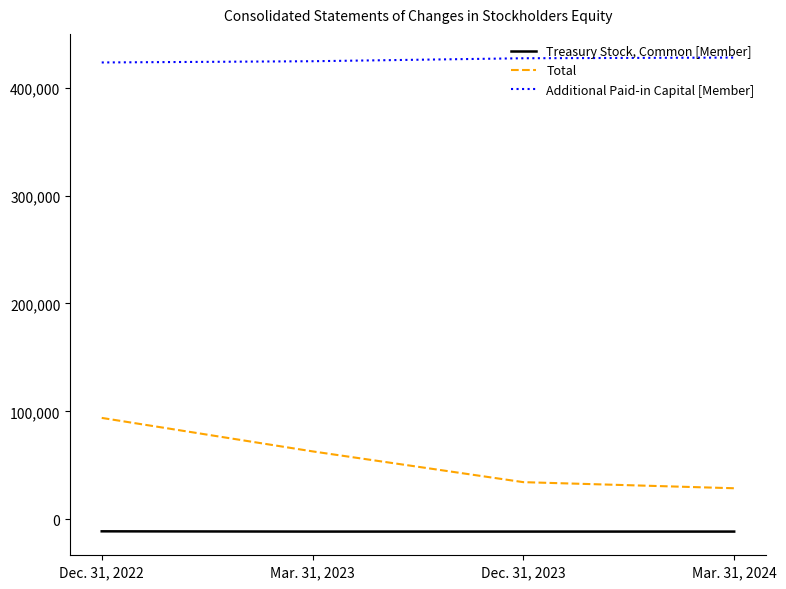

List the labels in order of Total value, smallest first.

Mar. 31, 2024, Dec. 31, 2023, Mar. 31, 2023, Dec. 31, 2022